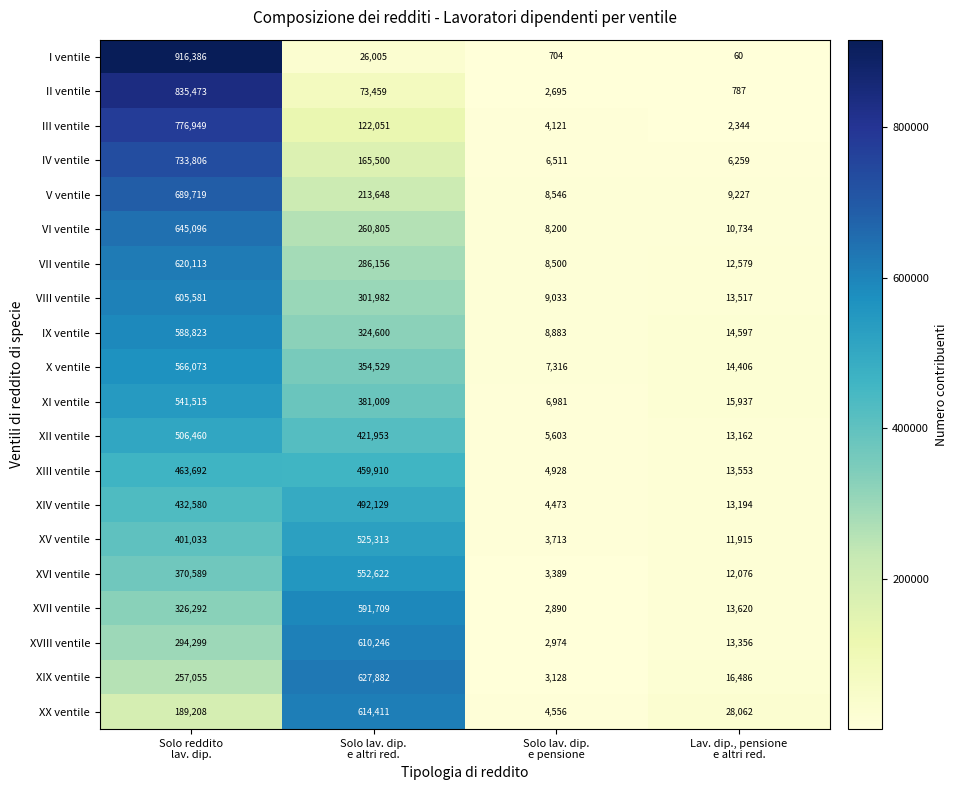

What is the greatest value displayed?

916386